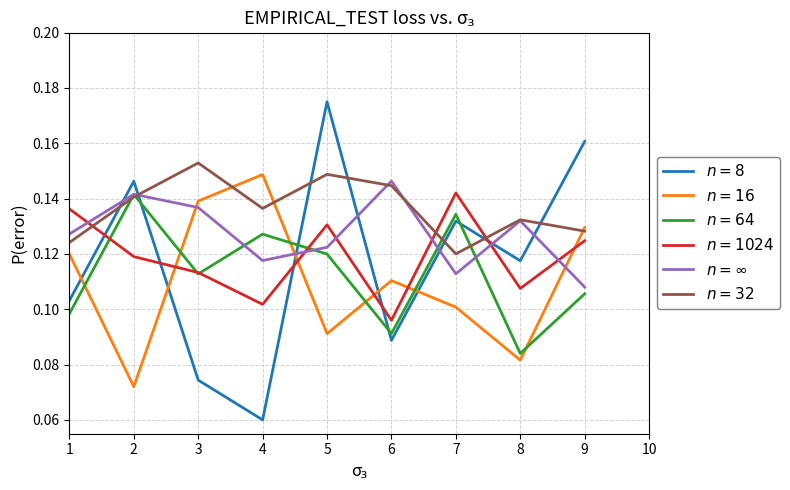

Which label corresponds to the largest value in the chart?

5